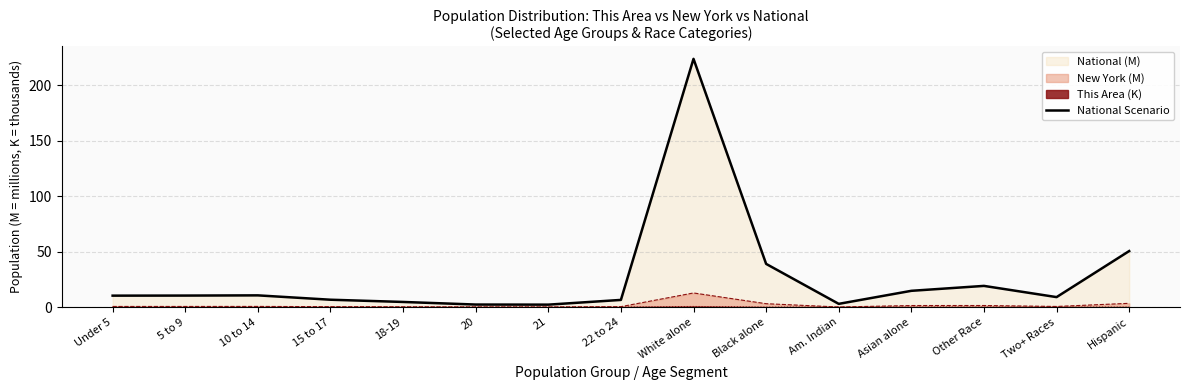

How many lines are shown in the chart?

3